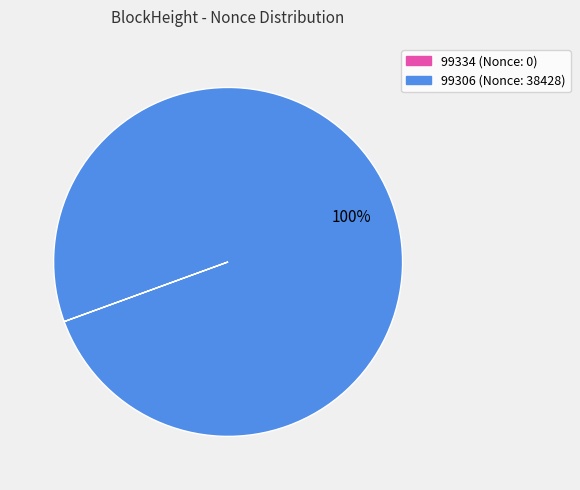

What is the largest slice in the pie chart?

99306